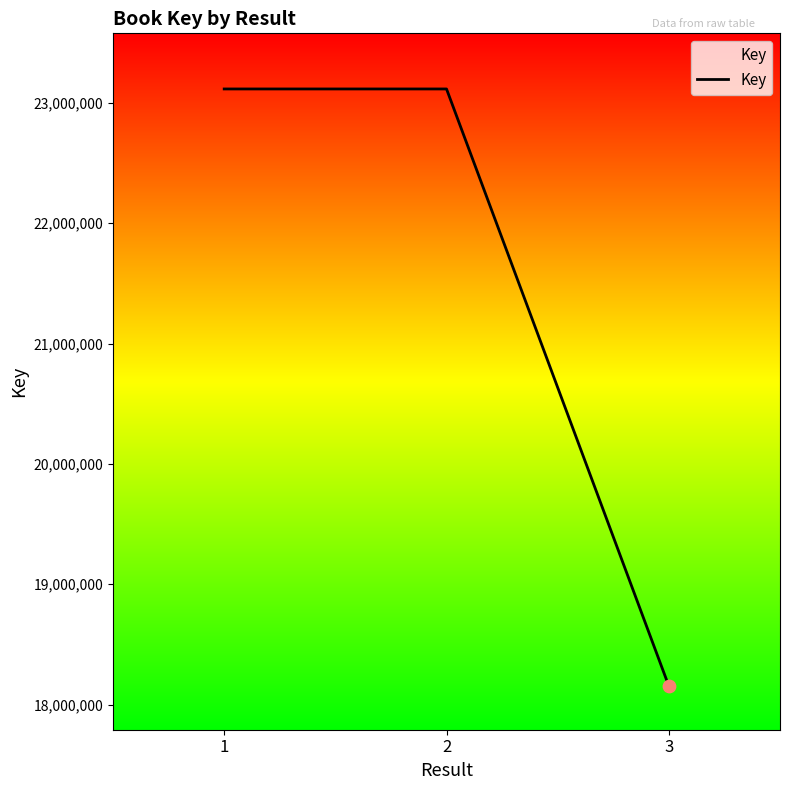

Which has a higher value, 2 or 3?

2